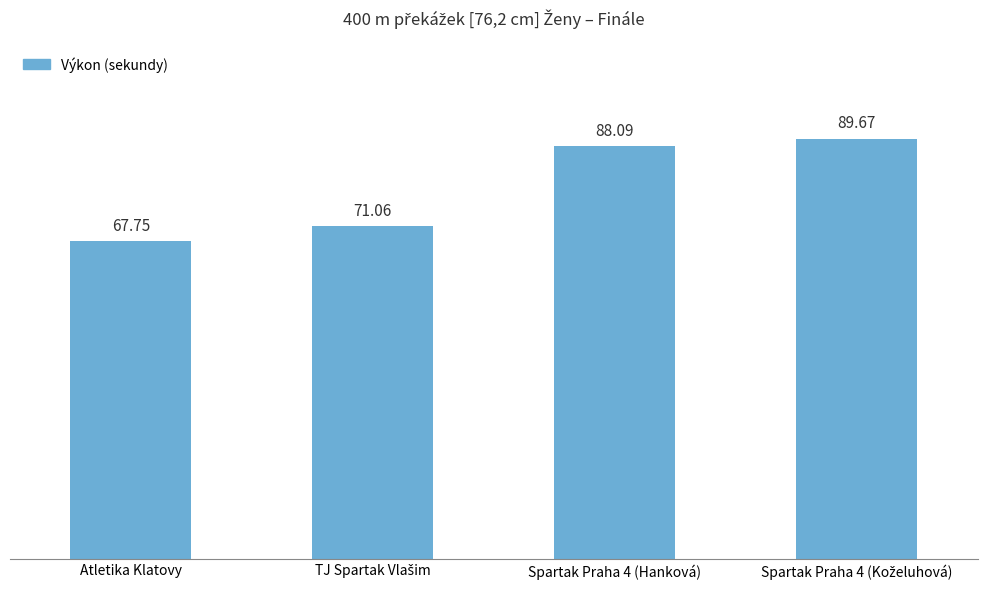

What is the change in value from Atletika Klatovy to Spartak Praha 4 (Hanková)?

+20.3